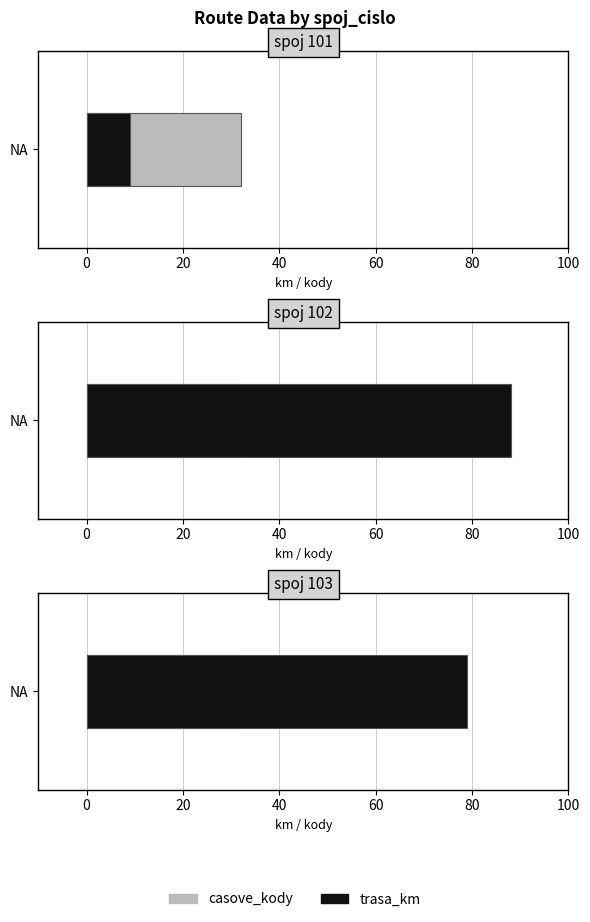

Which category has the lowest value across all series?

101